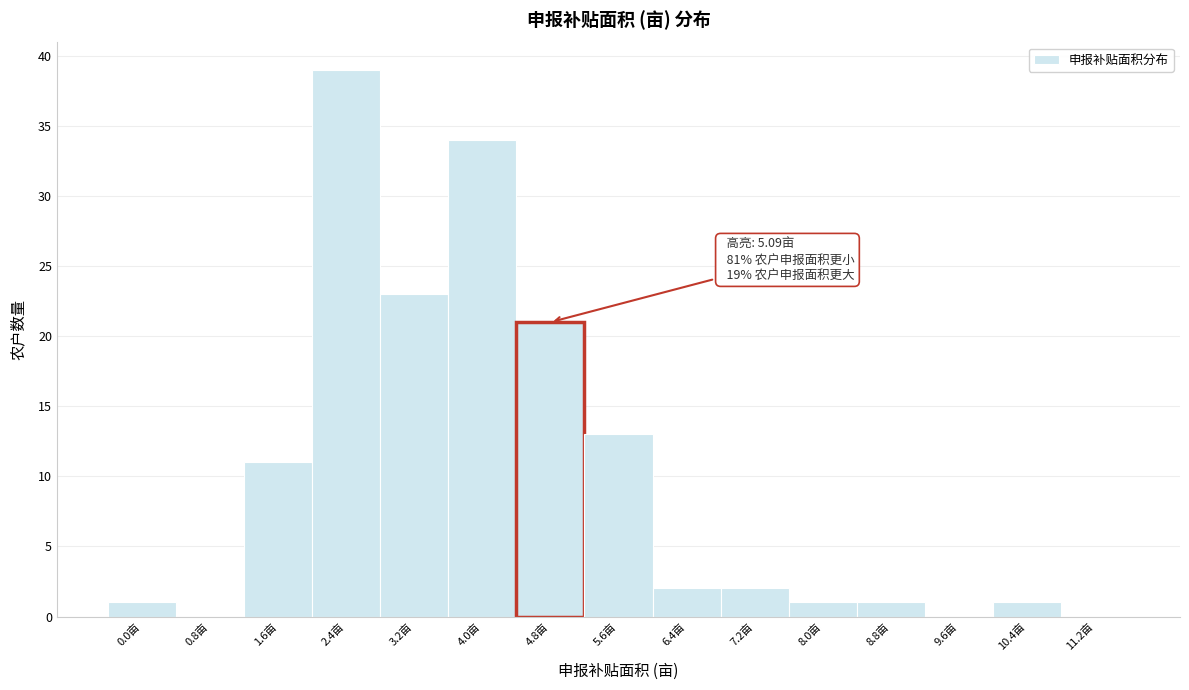

Reading right to left, what are all the values shown in this chart?

11.2亩=0	10.4亩=1	9.6亩=0	8.8亩=1	8.0亩=1	7.2亩=2	6.4亩=2	5.6亩=13	4.8亩=21	4.0亩=34	3.2亩=23	2.4亩=39	1.6亩=11	0.8亩=0	0.0亩=1